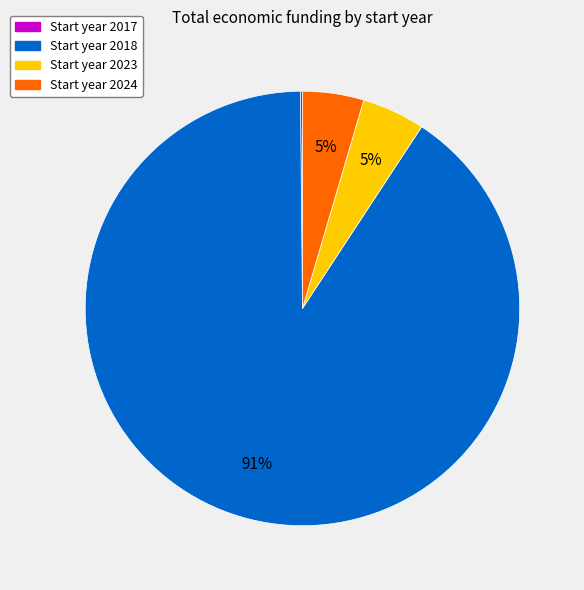

Is there a majority slice in this chart?

Yes